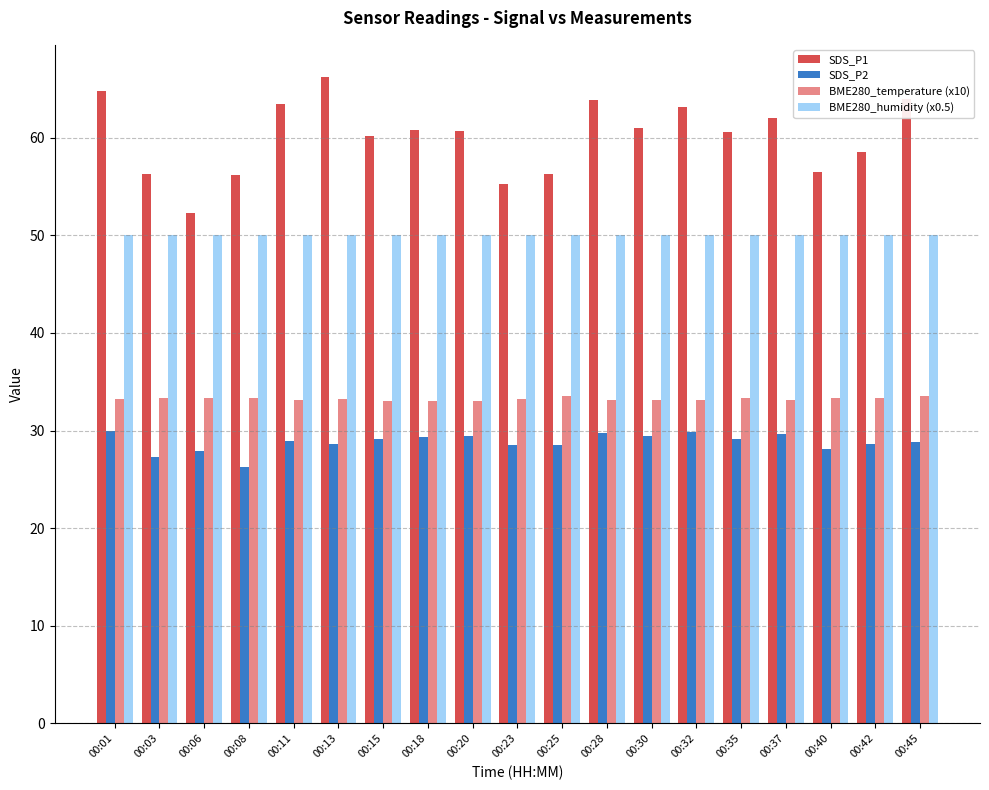

What is the sum of the SDS_P1 values at 00:32 and 00:11?

126.6